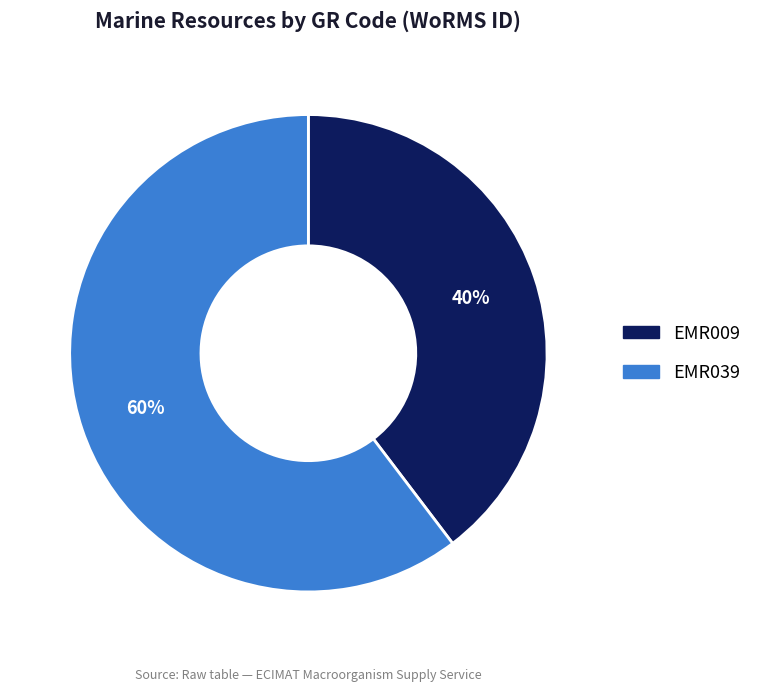

To the nearest percent, what is the average slice percentage?

50%